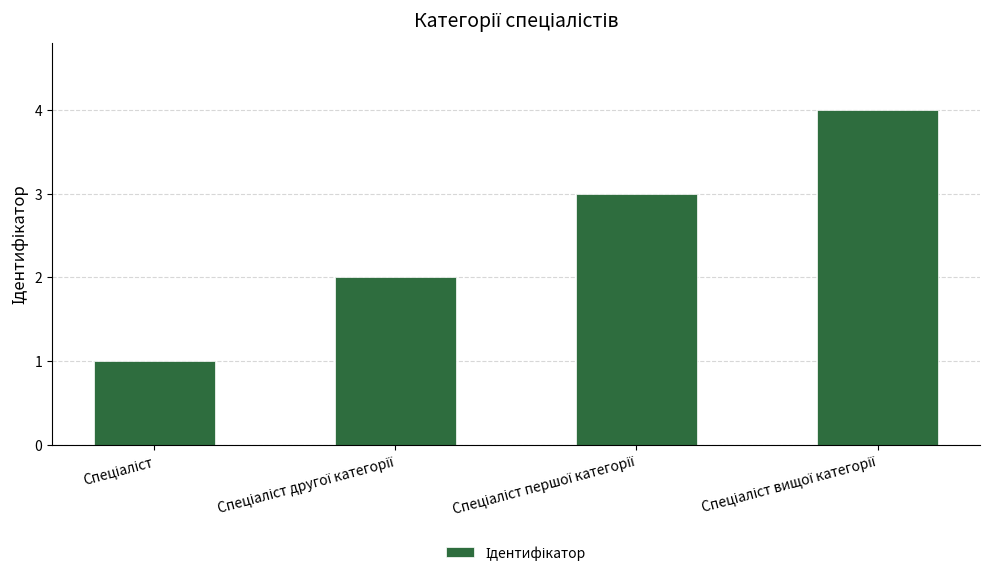

What is the difference between the maximum and minimum values?

3